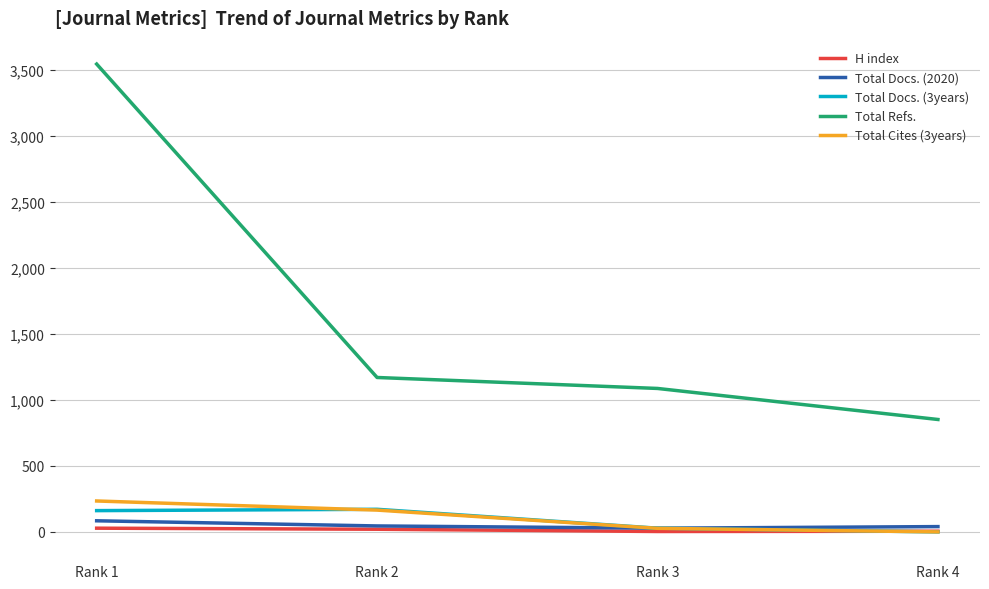

What are all the series names shown in the legend?

H index, Total Docs. (2020), Total Docs. (3years), Total Refs., Total Cites (3years)